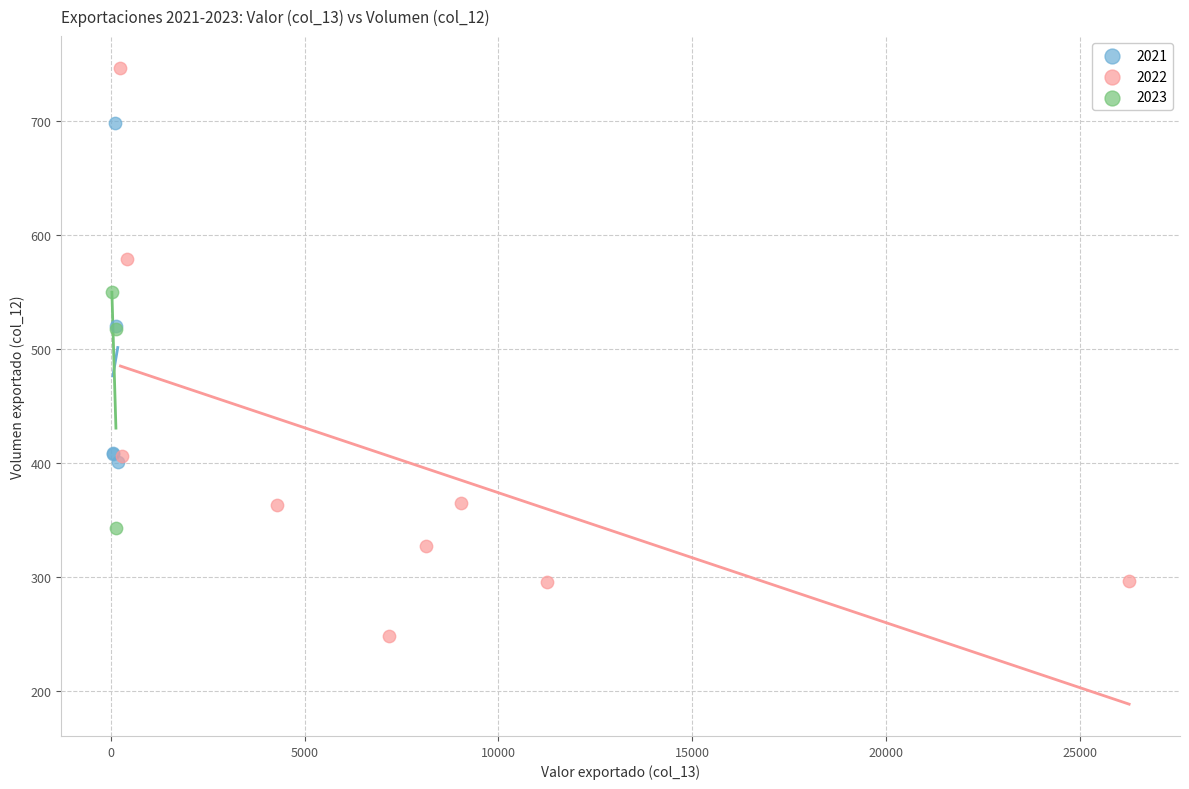

Which series contains the highest Y value?

2022